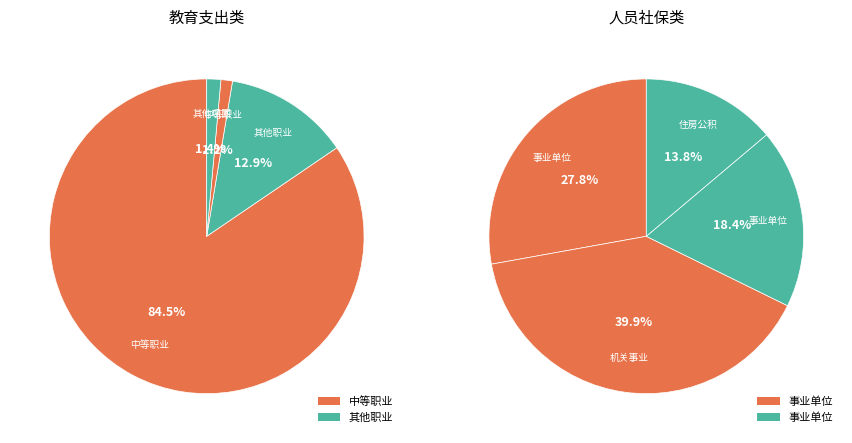

What is the smallest slice in the pie chart?

住房公积金